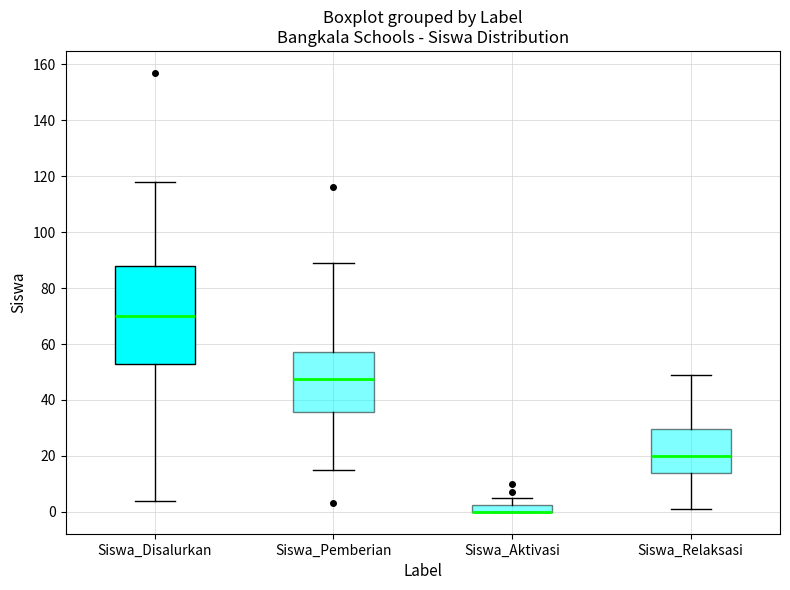

Which box is the tallest, from its lower edge to its upper edge?

Siswa_Disalurkan